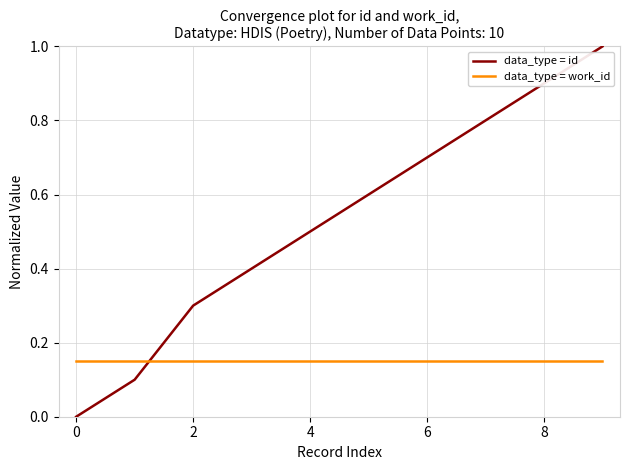

Which series has the largest range (max minus min)?

data_type = id